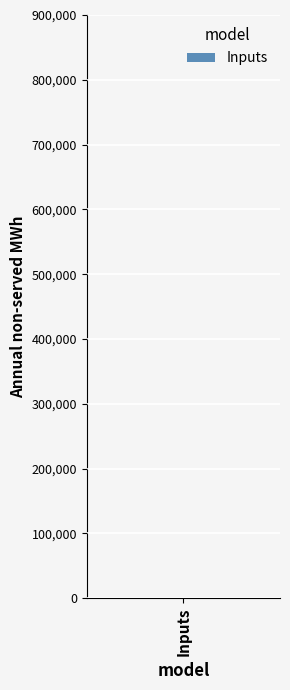

The chart shows a value of 259.2 at CANE CHOPPER (NEW). True or false?

False